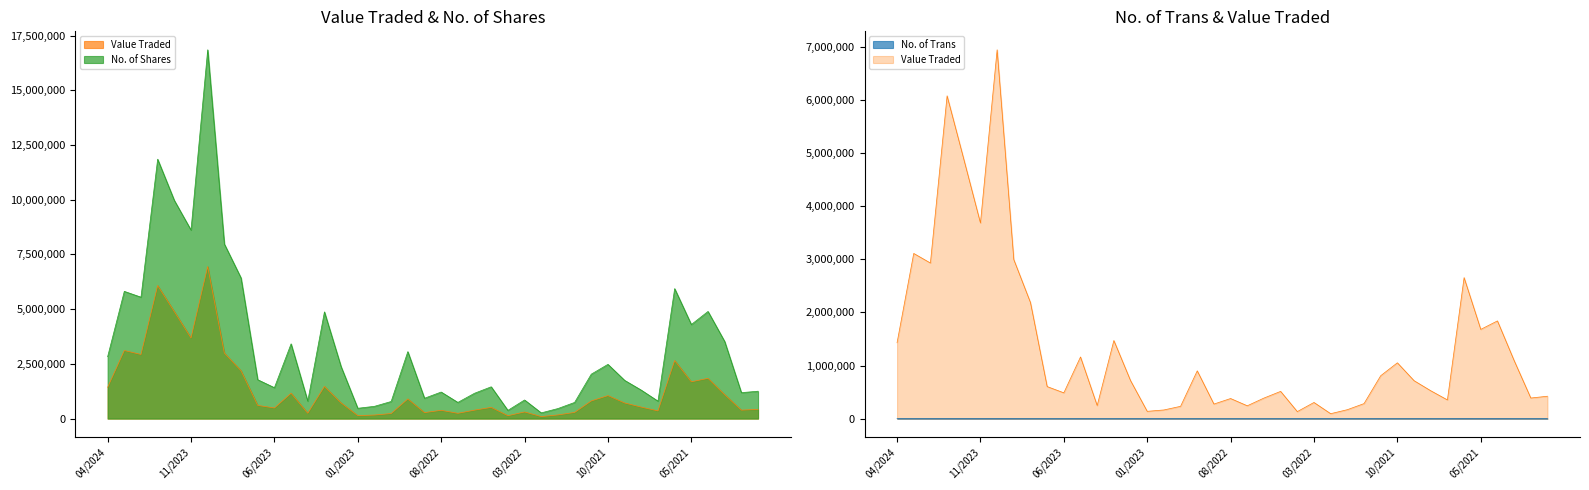

What is the spread (max minus min) of values at 11/2022?

781178